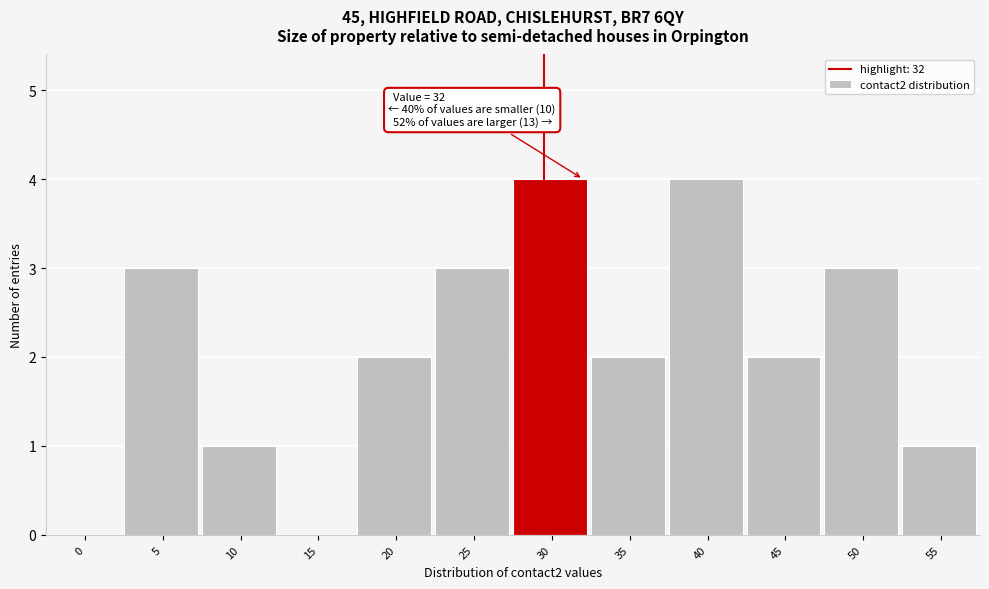

Reading left to right, transcribe all the data shown in this chart.

0=0	5=3	10=1	15=0	20=2	25=3	30=4	35=2	40=4	45=2	50=3	55=1